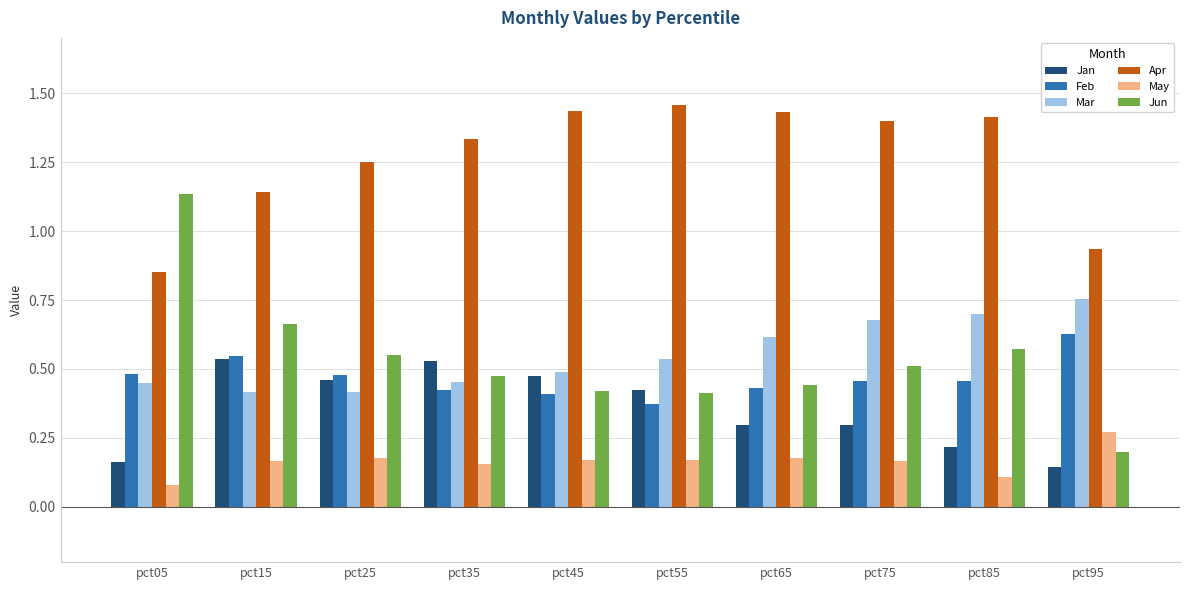

What is the sum of all Feb values?

4.7